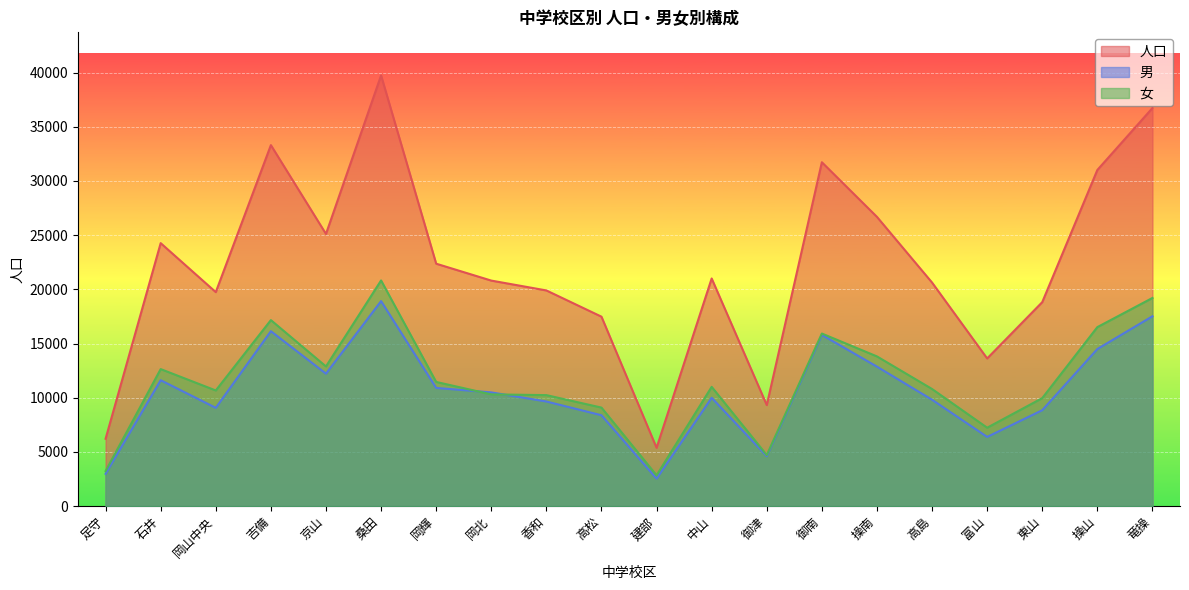

How many interior local valleys does the 男 series have?

5